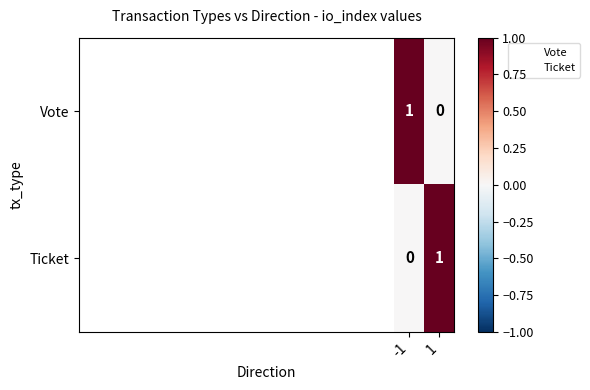

How many series are shown in this chart?

2